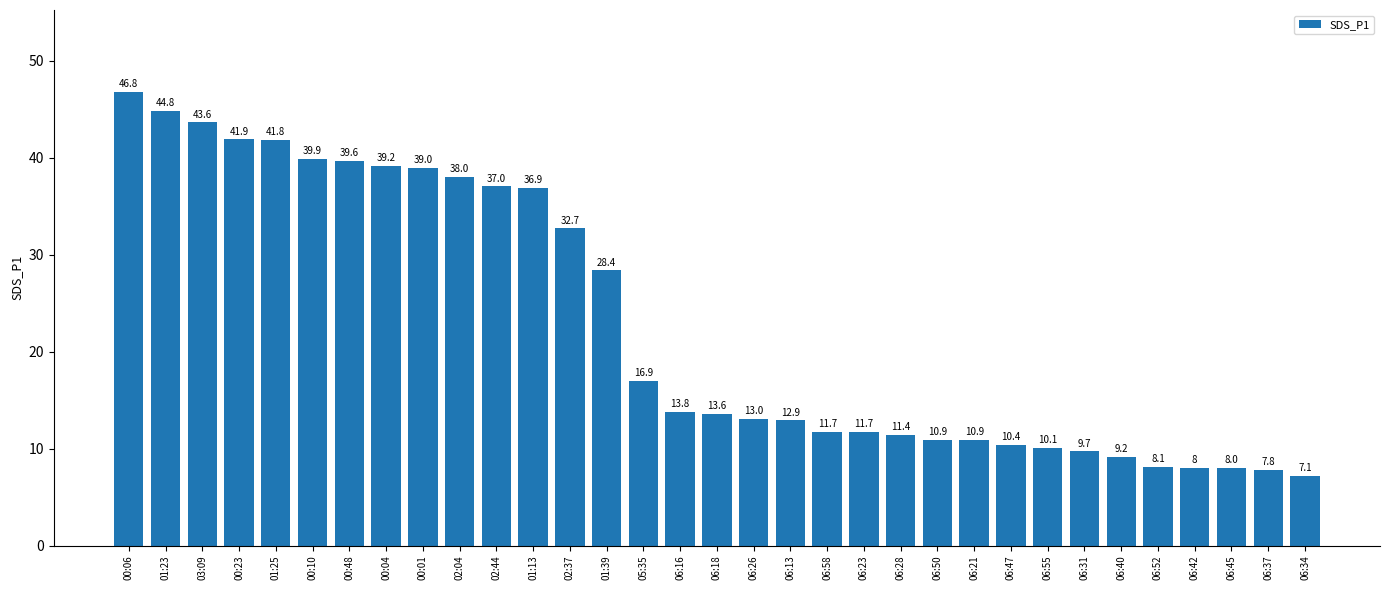

What value does the data have at 06:23?

11.7